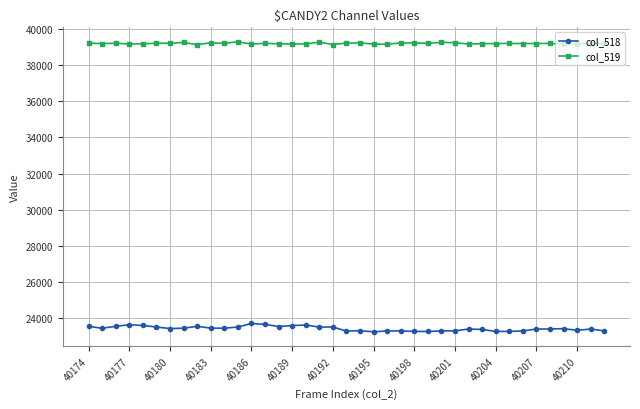

What is the difference between the maximum and second lowest values in the col_518 series?

442